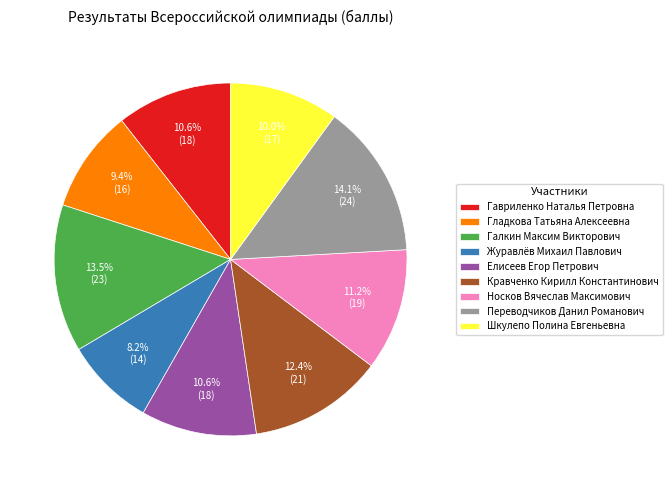

What portion of the pie excludes Носков Вячеслав Максимович?

88.8%